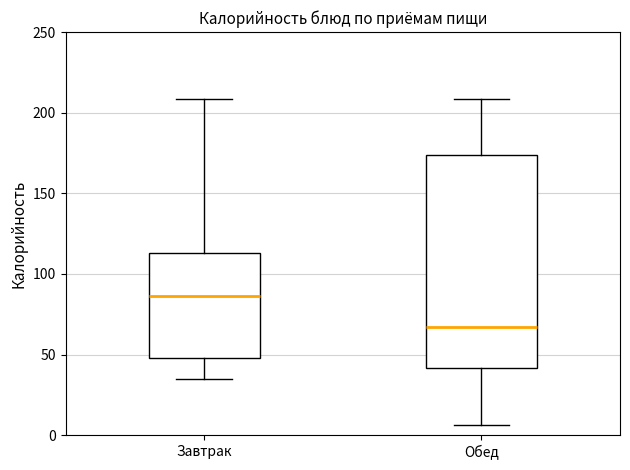

Where is the upper edge of the box for Завтрак on the y-axis? The values are not printed on the chart, so give them approximately, as read against the axis.

115